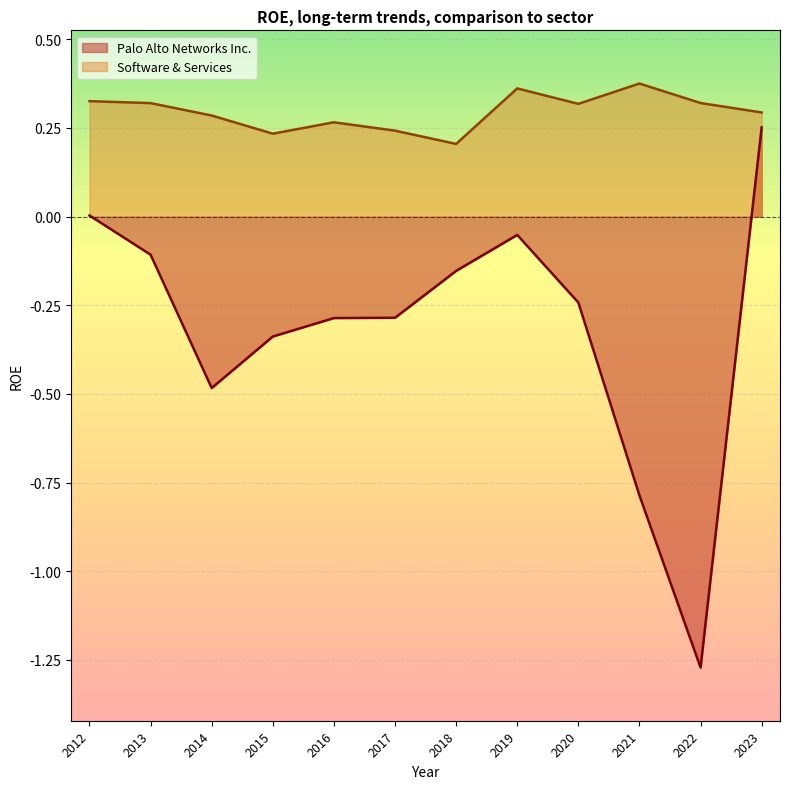

Rank the series by their maximum value, from lowest to highest.

Palo Alto Networks Inc., Software & Services